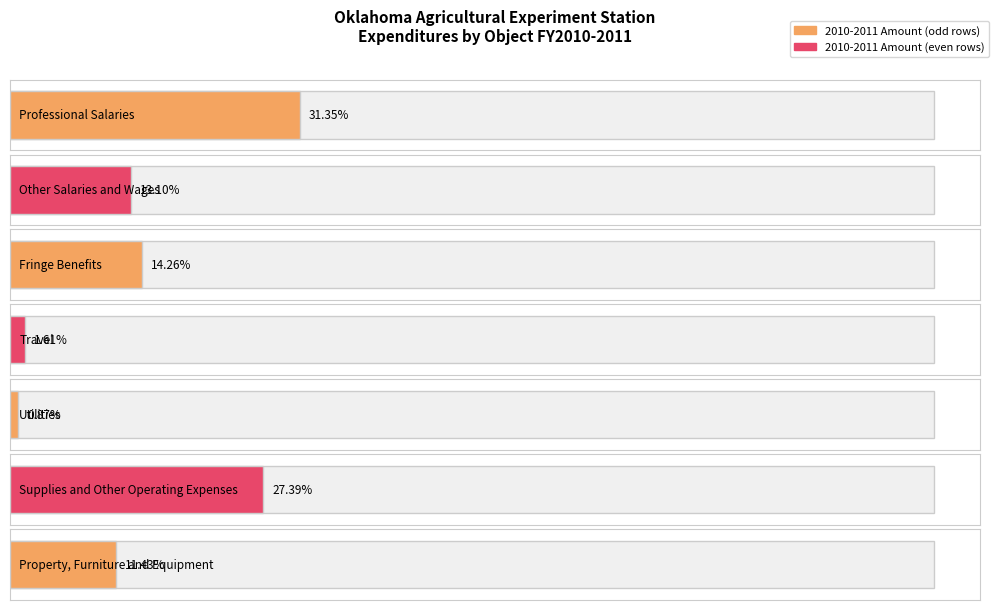

Reading left to right, list all the values displayed in this chart.

10871260	4544000	4943740	559800	300000	9498300	3962800